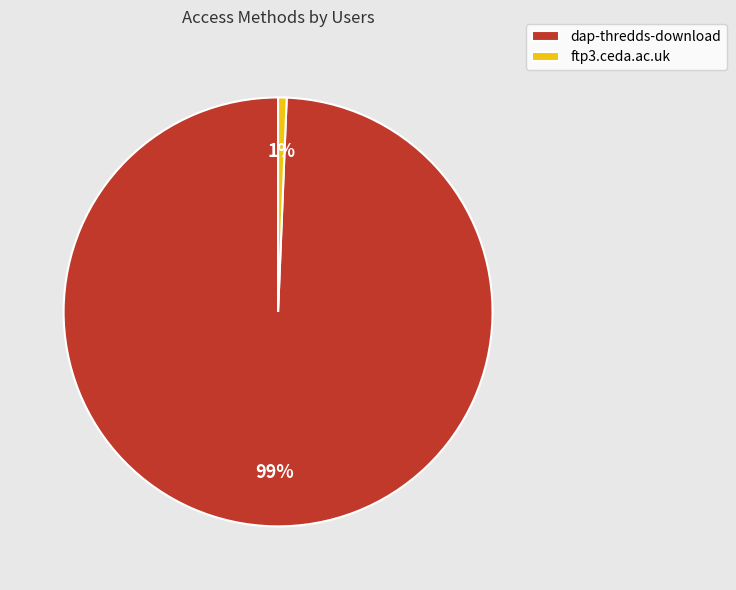

Rank the categories by value from lowest to highest.

ftp3.ceda.ac.uk, dap-thredds-download